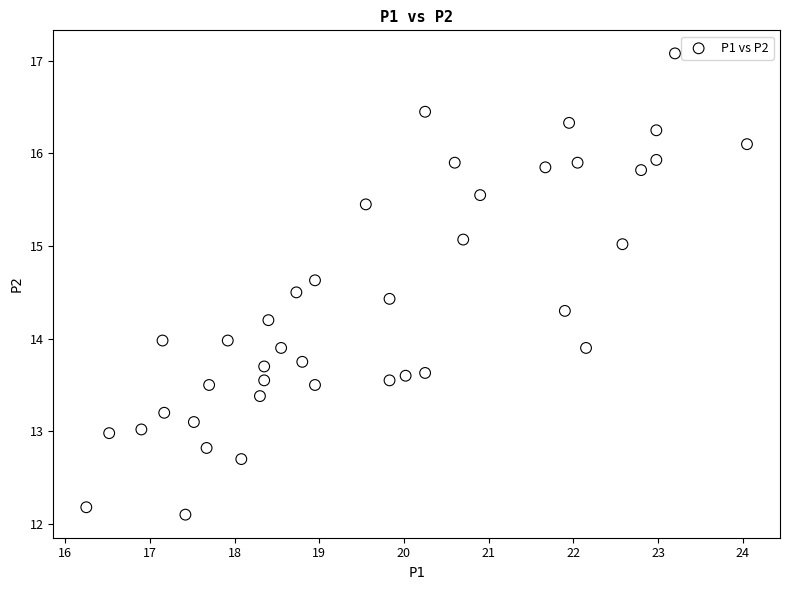

What is the range of X values (max minus min)?

7.8